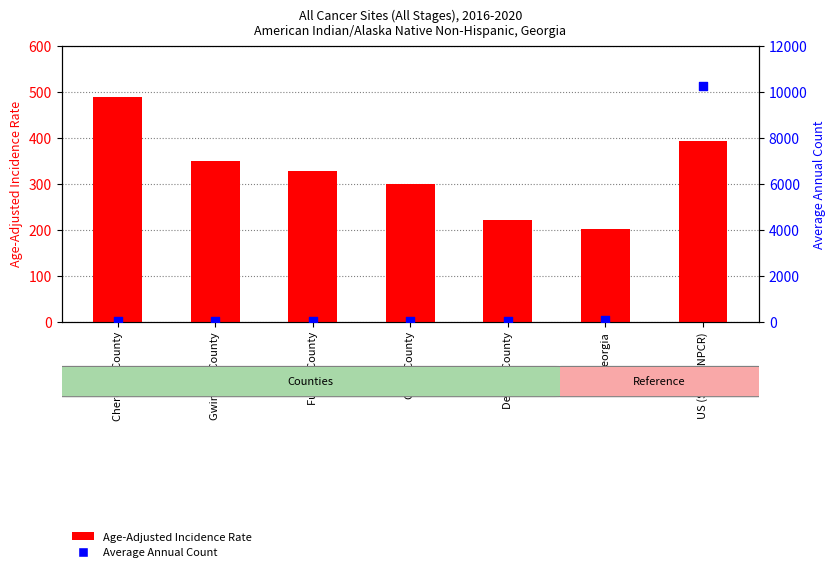

Which series contains the highest Y value?

Average Annual Count